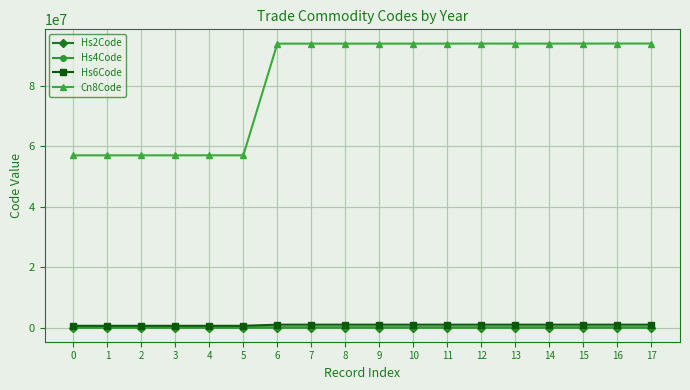

How many data points in Cn8Code are less than 94016900?

8